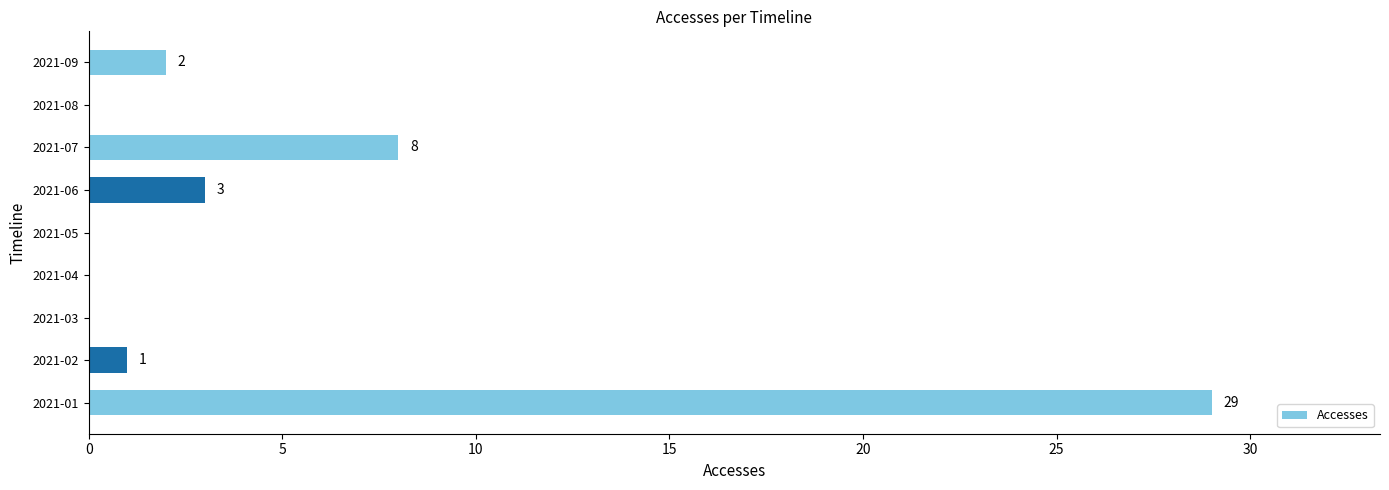

What is the sum of all values?

43